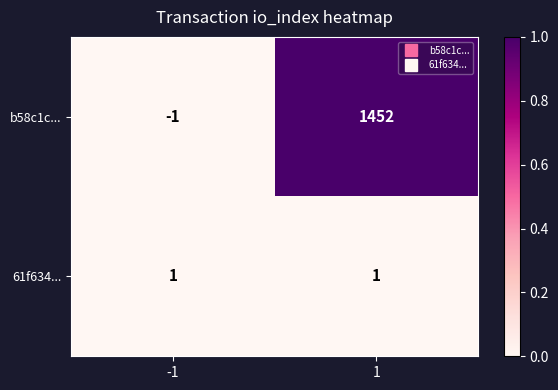

Is the value of 61f634... at -1 greater than the value of b58c1c... at 1?

No